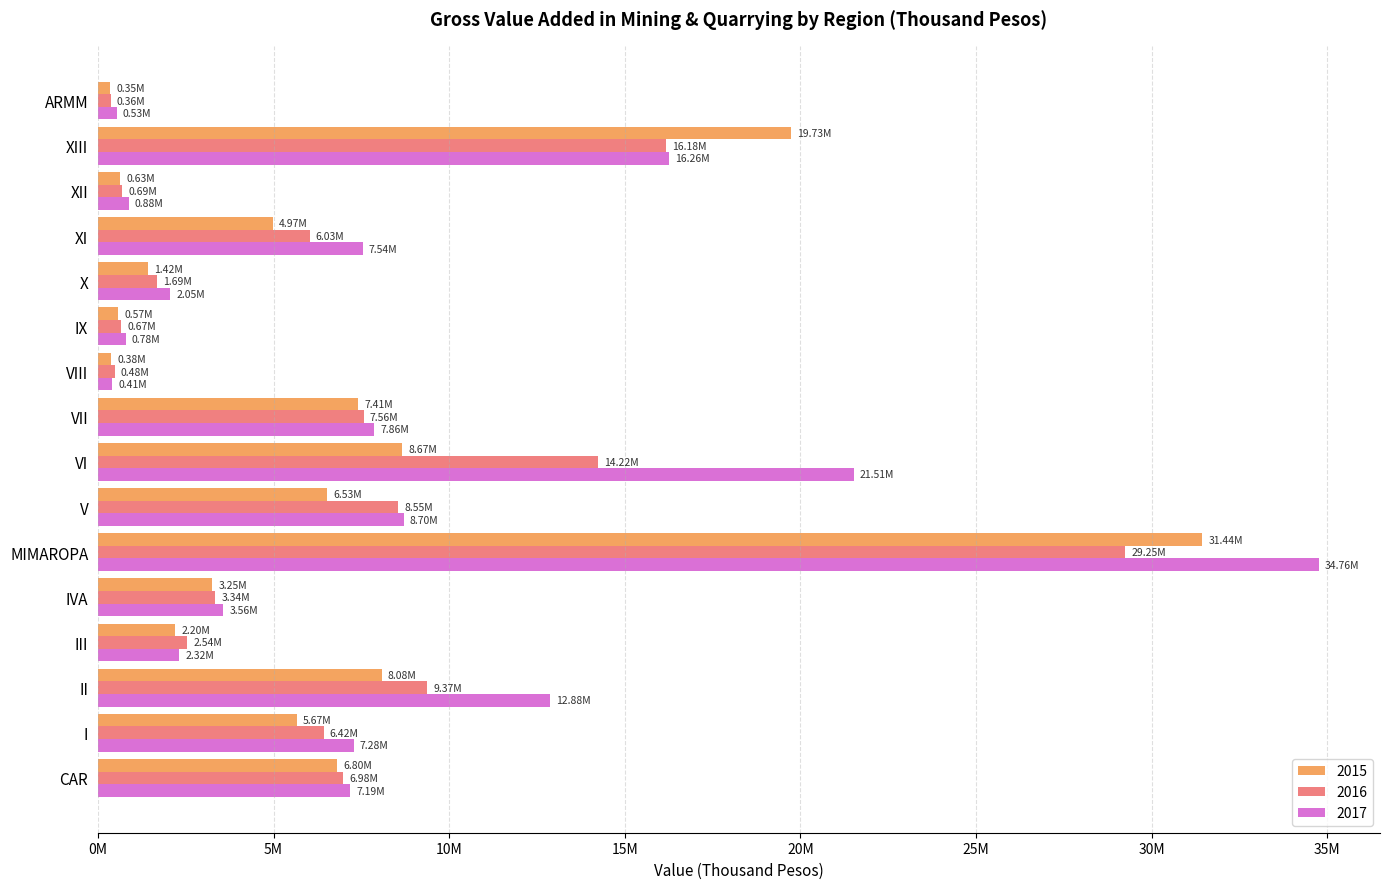

Reading left to right, what are all the values shown in this chart?

2015: CAR=6804046	I=5667126	II=8076848	III=2200426	IVA=3250922	MIMAROPA=31441355	V=6528889	VI=8670150	VII=7411799	VIII=383403	IX=567697	X=1421228	XI=4971840	XII=631907	XIII=19734331	ARMM=347182
2016: CAR=6979243	I=6424244	II=9370474	III=2542943	IVA=3337871	MIMAROPA=29248234	V=8549244	VI=14222319	VII=7562538	VIII=478045	IX=666205	X=1687532	XI=6026913	XII=690533	XIII=16180232	ARMM=363921
2017: CAR=7188109	I=7275650	II=12875698	III=2320808	IVA=3562881	MIMAROPA=34762675	V=8699811	VI=21510952	VII=7863917	VIII=411130	IX=783752	X=2054823	XI=7540551	XII=878455	XIII=16256617	ARMM=527693